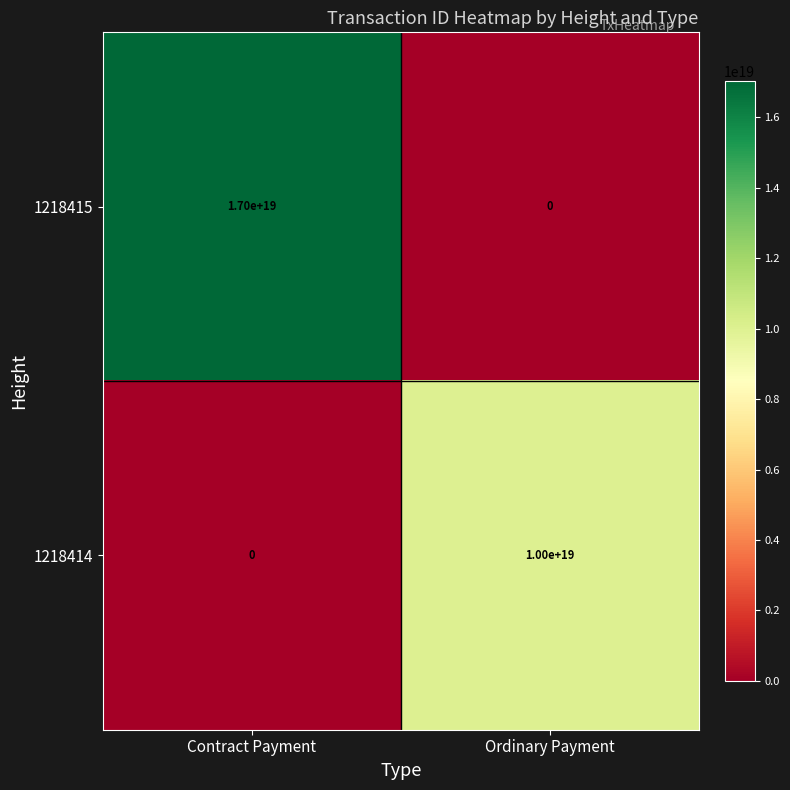

Rank the series by their maximum value, from lowest to highest.

1218414, 1218415